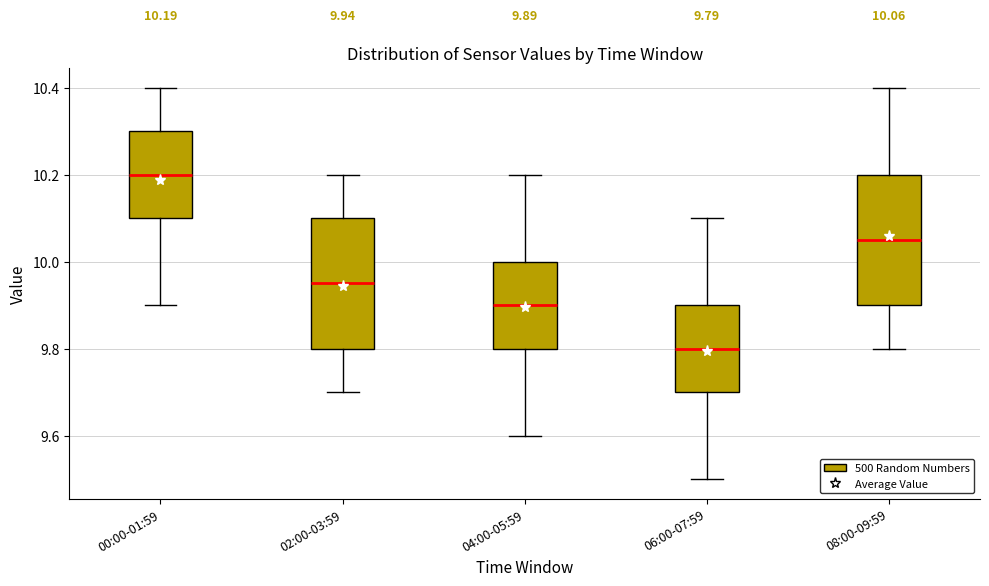

Which box has the lowest median line?

06:00-07:59